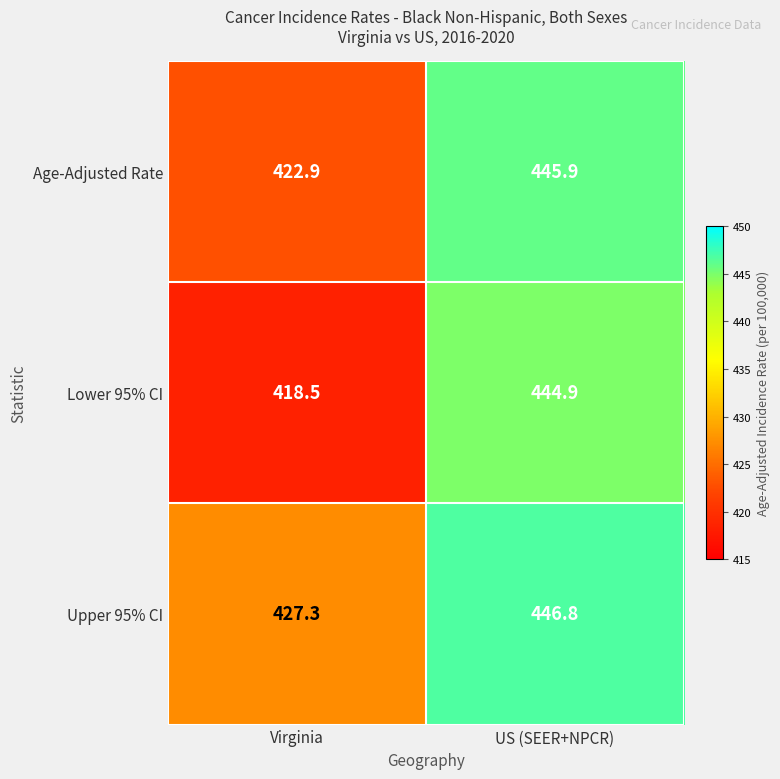

List the series in order of their overall mean, highest first.

Upper 95% CI, Age-Adjusted Rate, Lower 95% CI